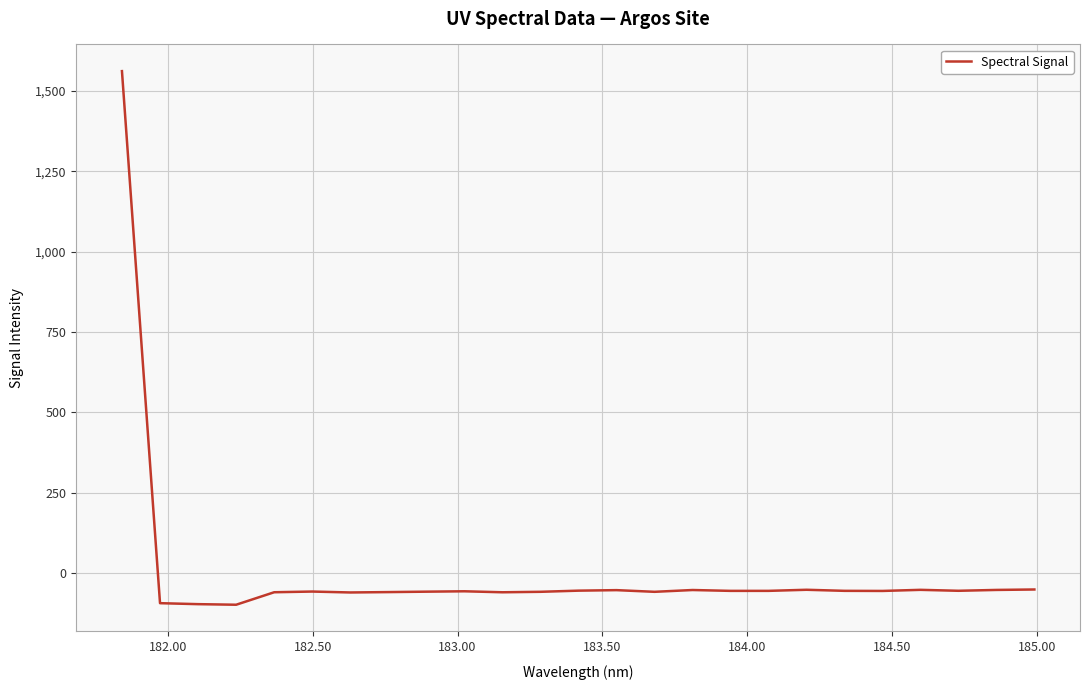

What is the greatest value displayed?

1562.1